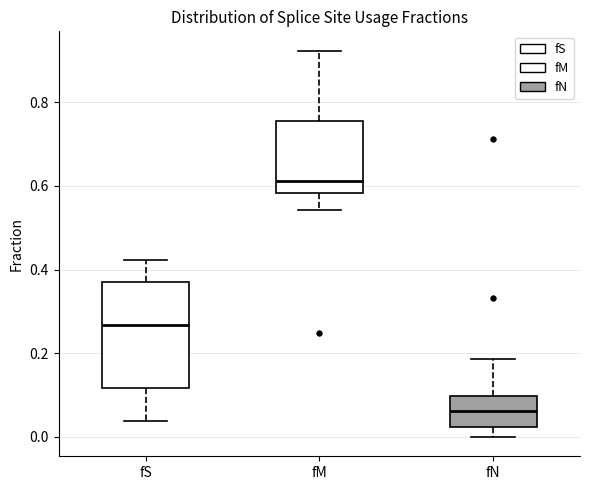

Which box has the lowest median line?

fN